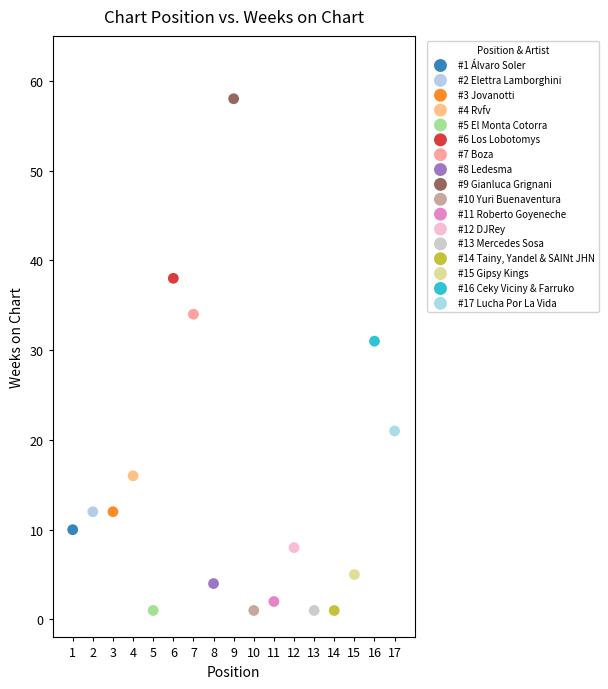

What are all the series names shown in the legend?

#1 Álvaro Soler, #2 Elettra Lamborghini, #3 Jovanotti, #4 Rvfv, #5 El Monta Cotorra, #6 Los Lobotomys, #7 Boza, #8 Ledesma, #9 Gianluca Grignani, #10 Yuri Buenaventura, #11 Roberto Goyeneche, #12 DJRey, #13 Mercedes Sosa, #14 Tainy, Yandel & SAINt JHN, #15 Gipsy Kings, #16 Ceky Viciny & Farruko, #17 Lucha Por La Vida